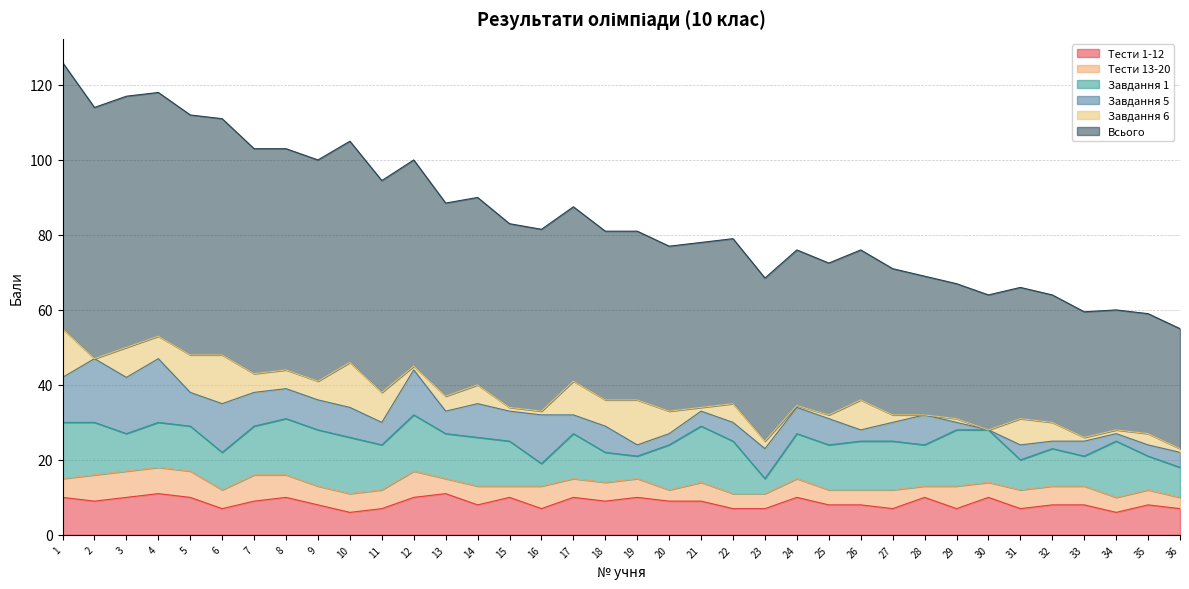

How many values in the Завдання 1 series exceed 12?

15